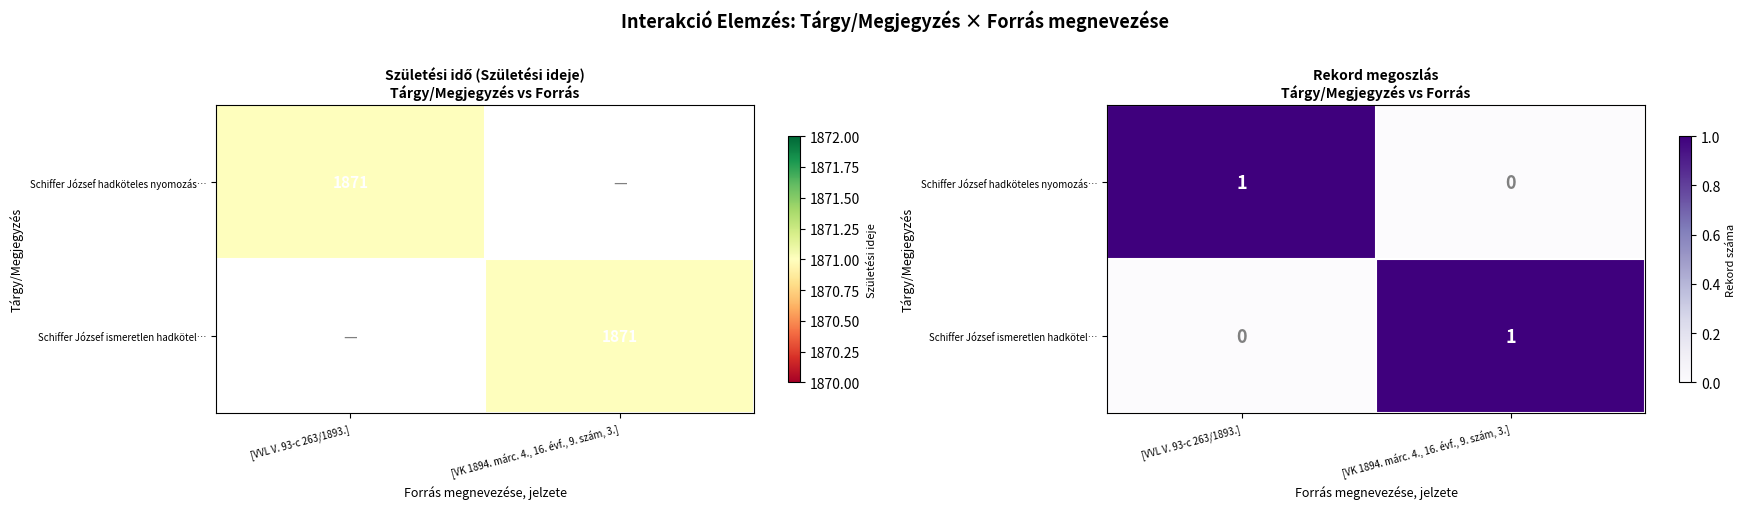

How many data points in Schiffer József ismeretlen hadkötel… are less than 1?

1